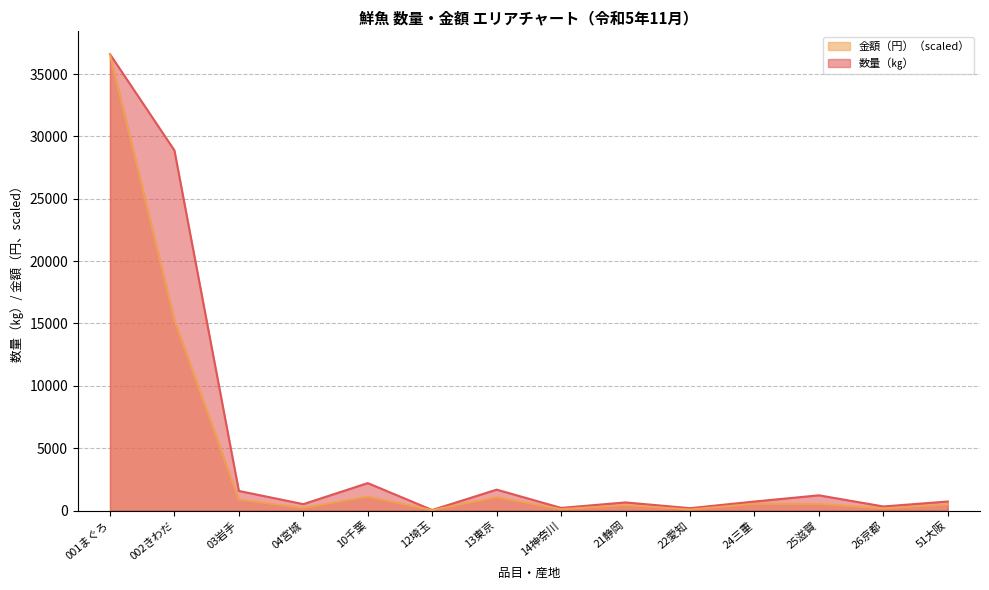

Which has a higher value, 21静岡 or 001まぐろ?

001まぐろ